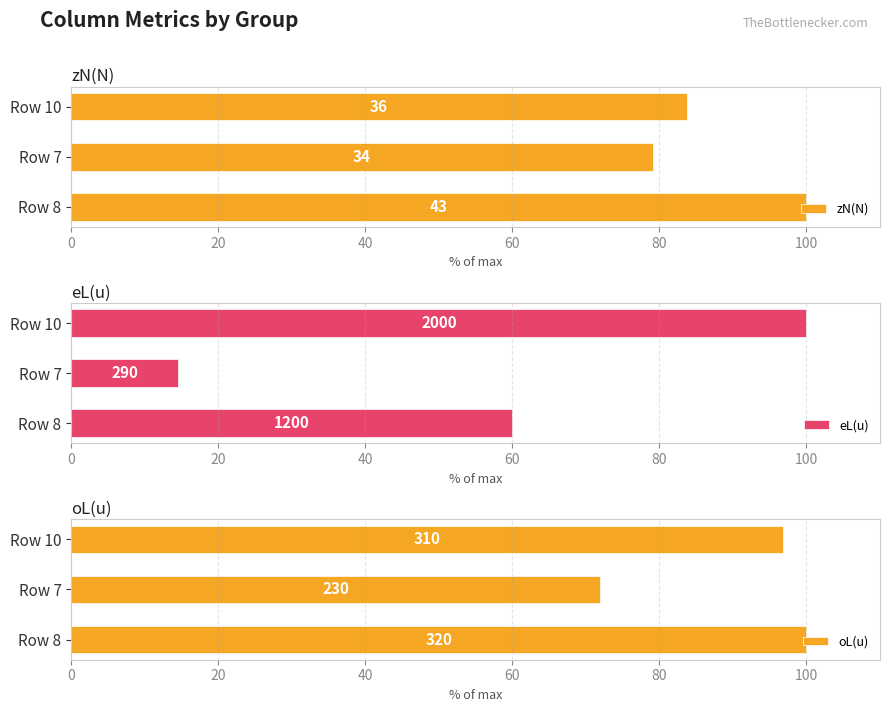

How many values in the oL(u) series exceed 96?

2